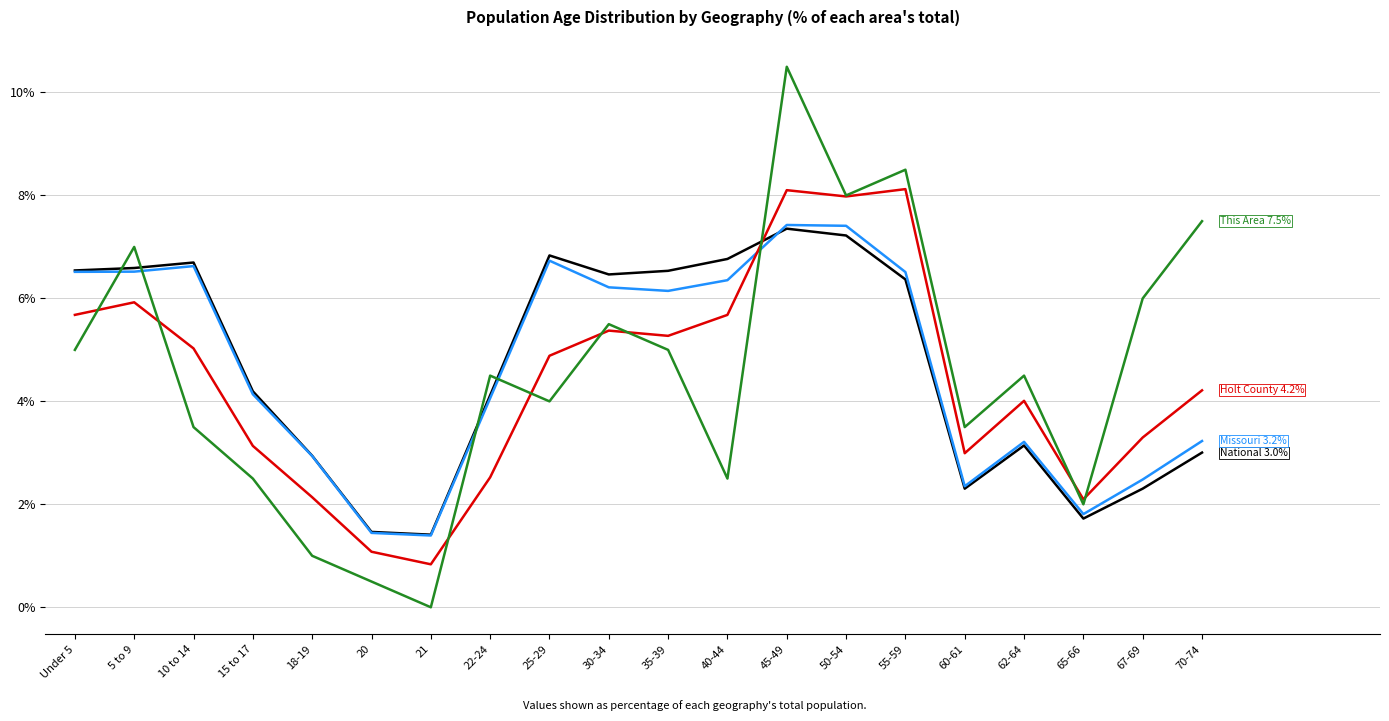

What is the spread (max minus min) of values at 70-74?

4.5